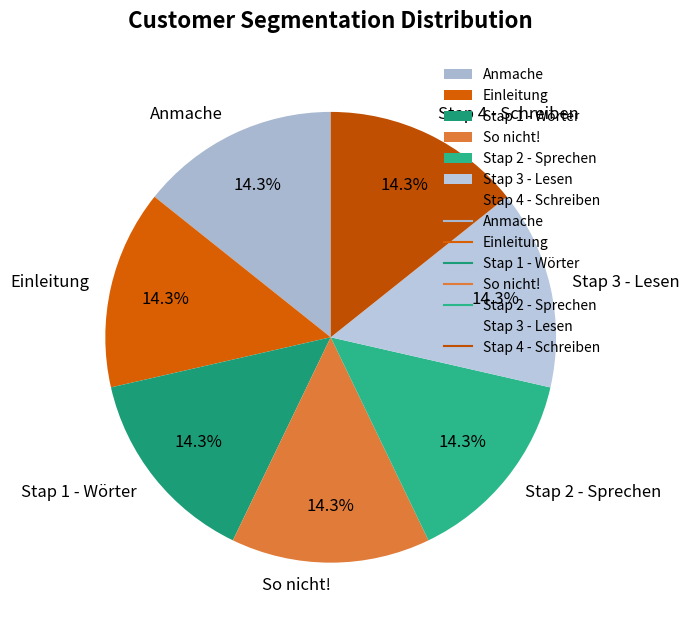

Does Stap 2 - Sprechen represent more than half of the total?

No